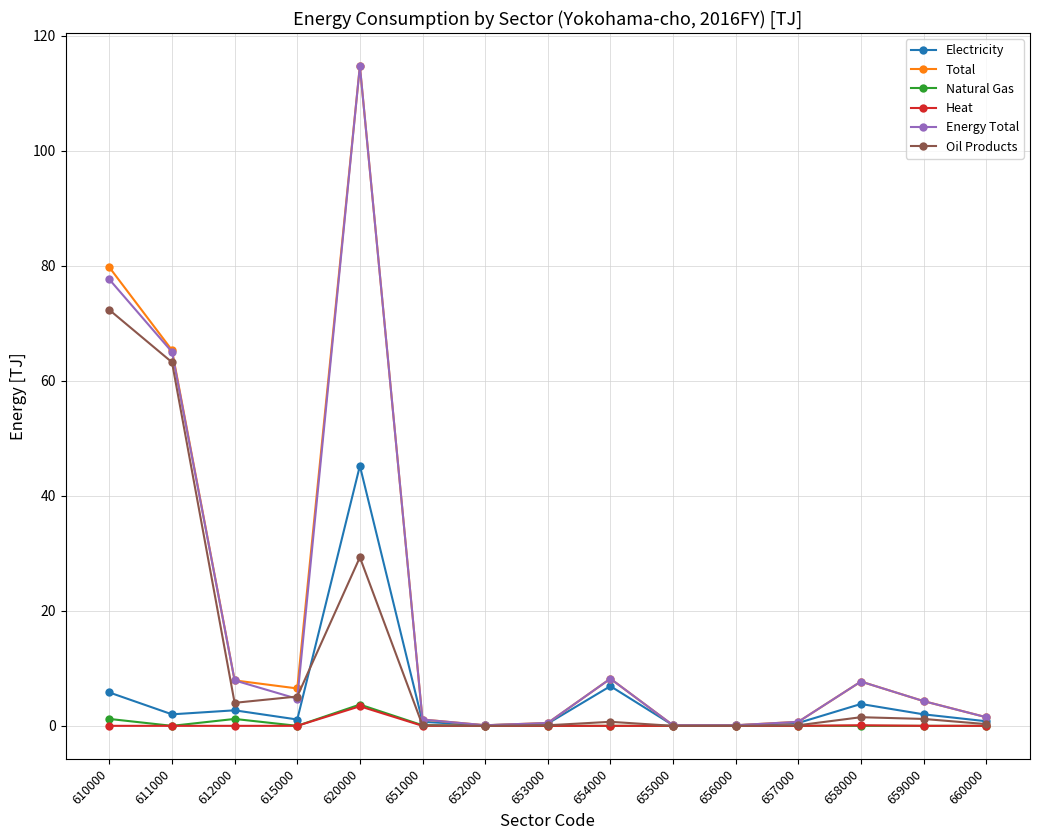

What is the value of the Total point at the 1st from the left?

79.7